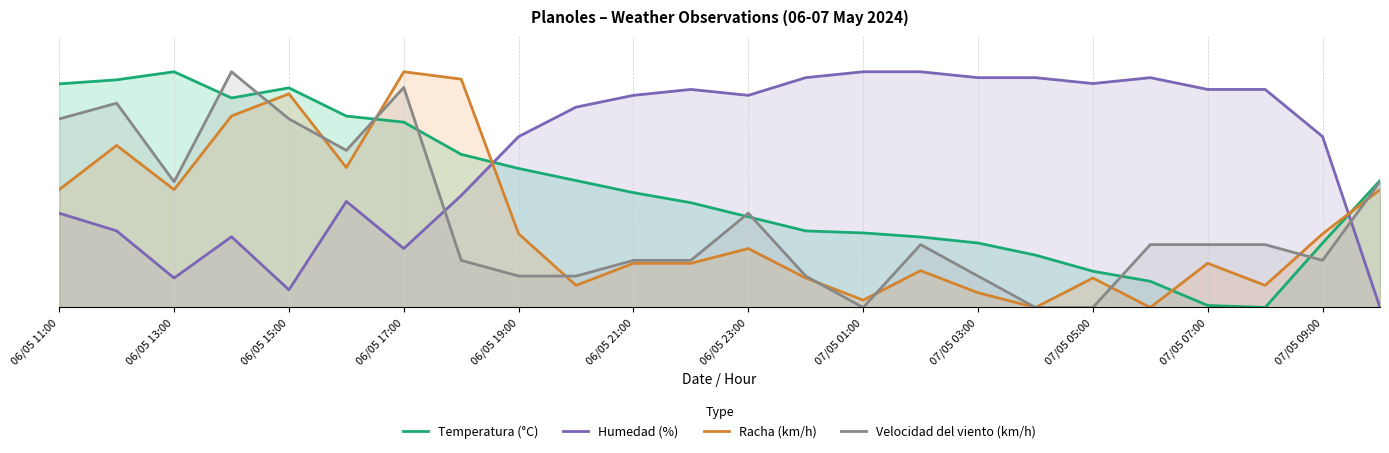

What is the difference between the maximum and second lowest values in the Temperatura (°C) series?

99.1